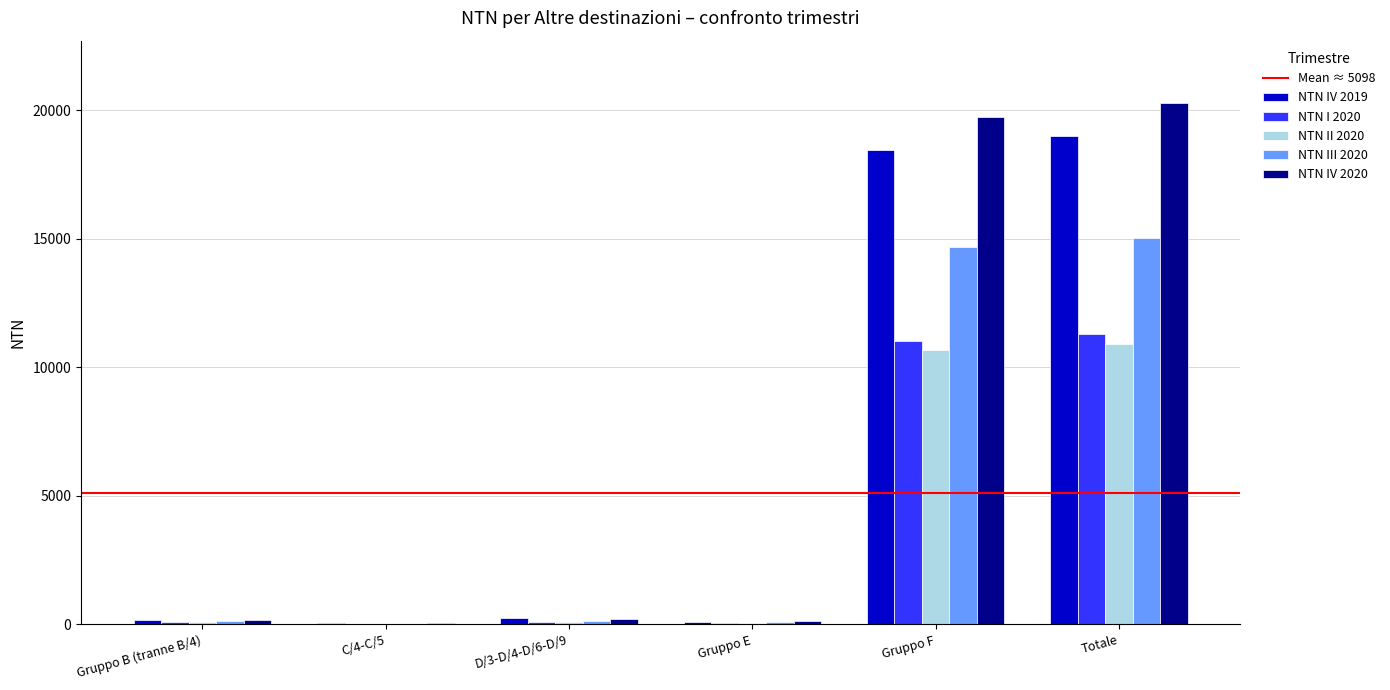

At which label is NTN IV 2019 closest to 9523?

Gruppo F